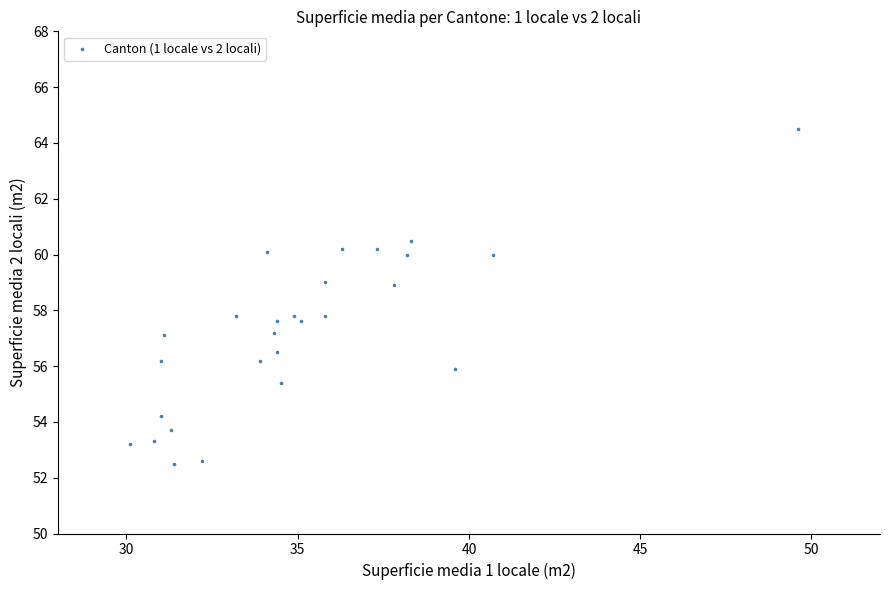

What is the range of Y values (max minus min)?

12.0